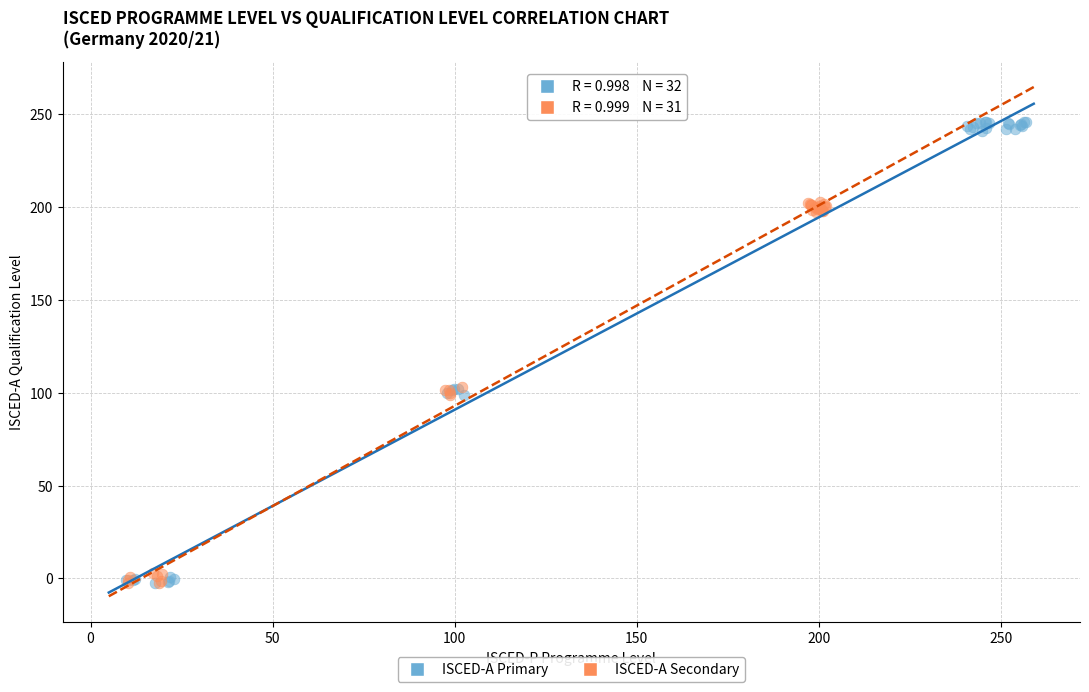

Which series contains the highest Y value?

ISCED-A Primary